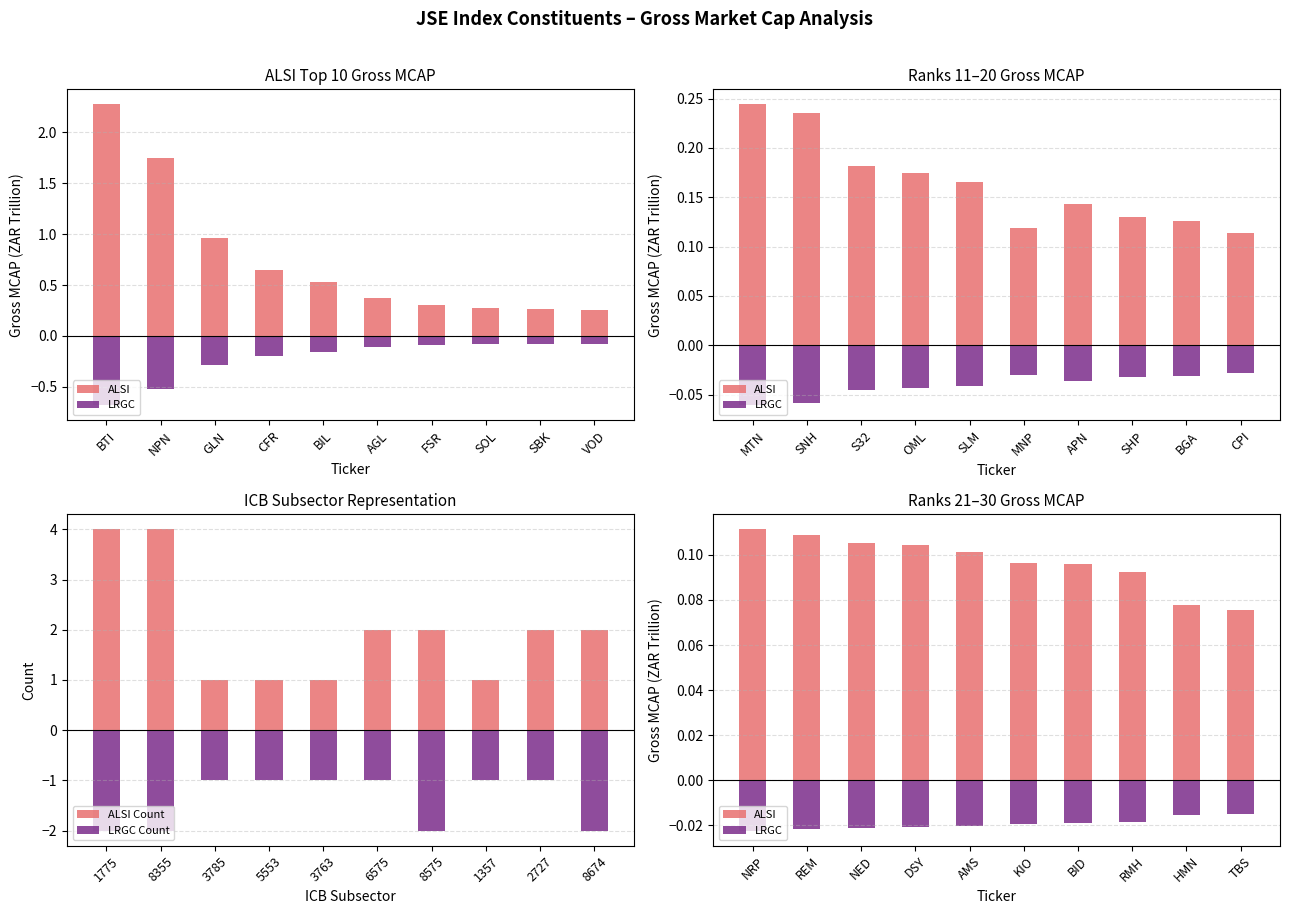

At how many categories does at least one series exceed 3?

2